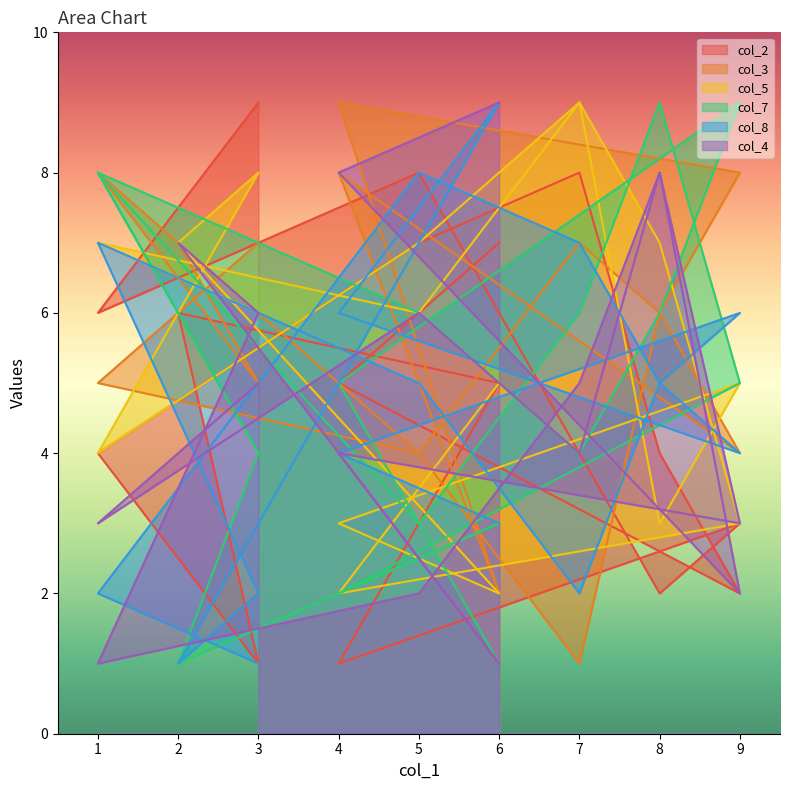

What is the maximum value shown in the chart?

9